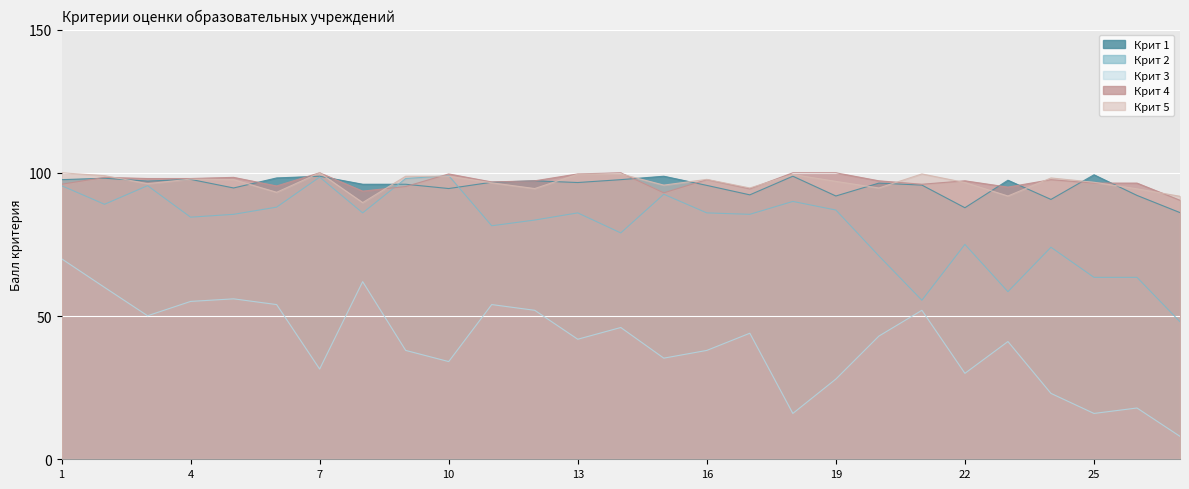

At how many categories does at least one series exceed 56?

27